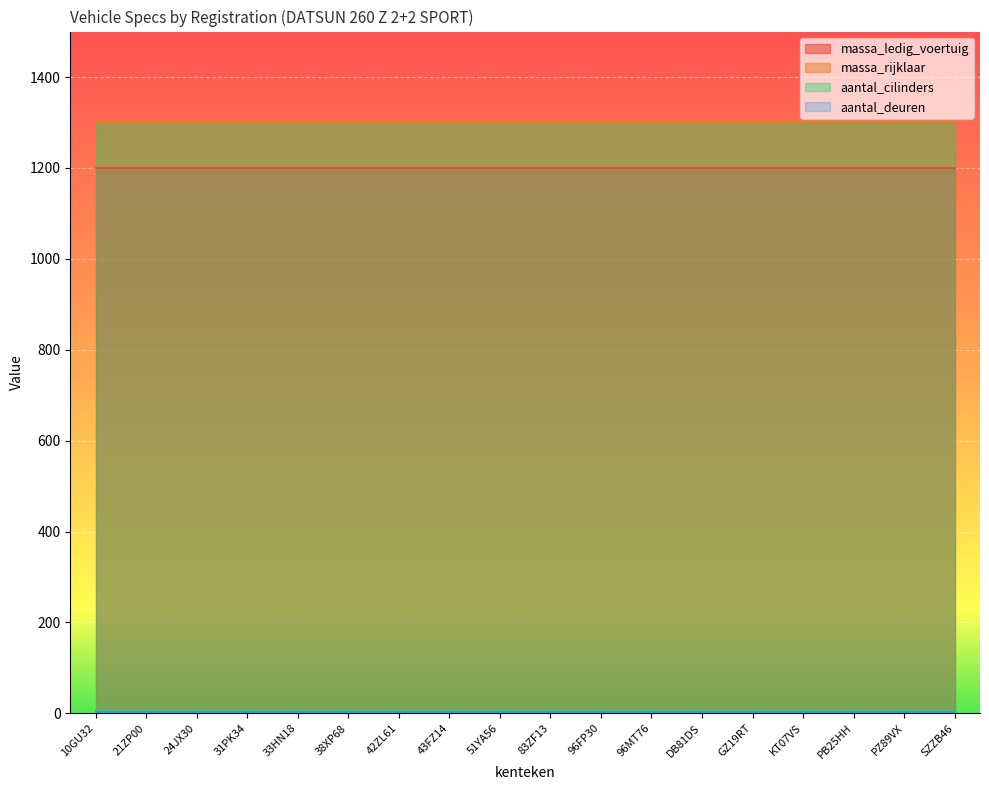

What is the label of the 7th point from the left?

42ZL61